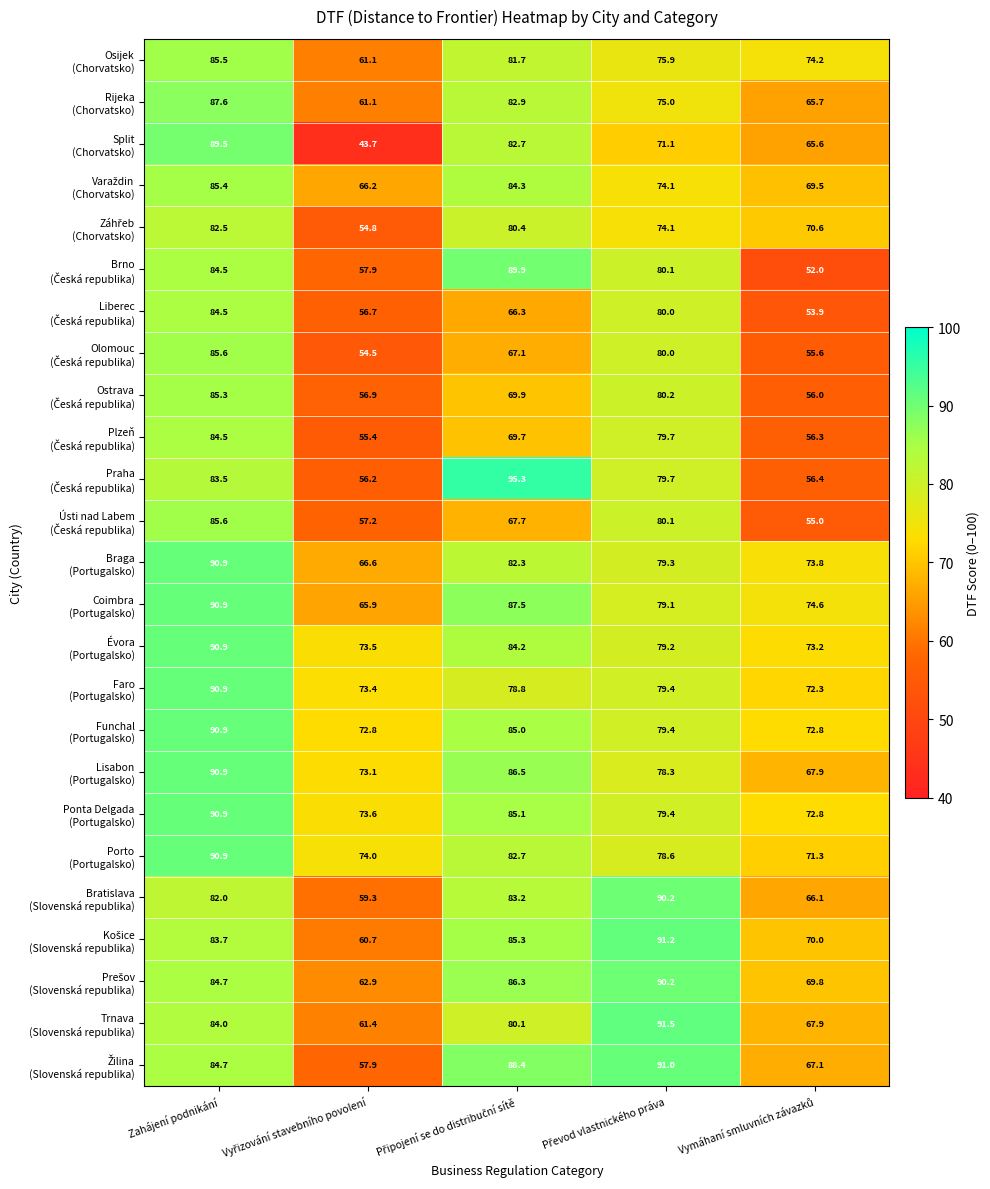

Count the number of categories in the chart.

5